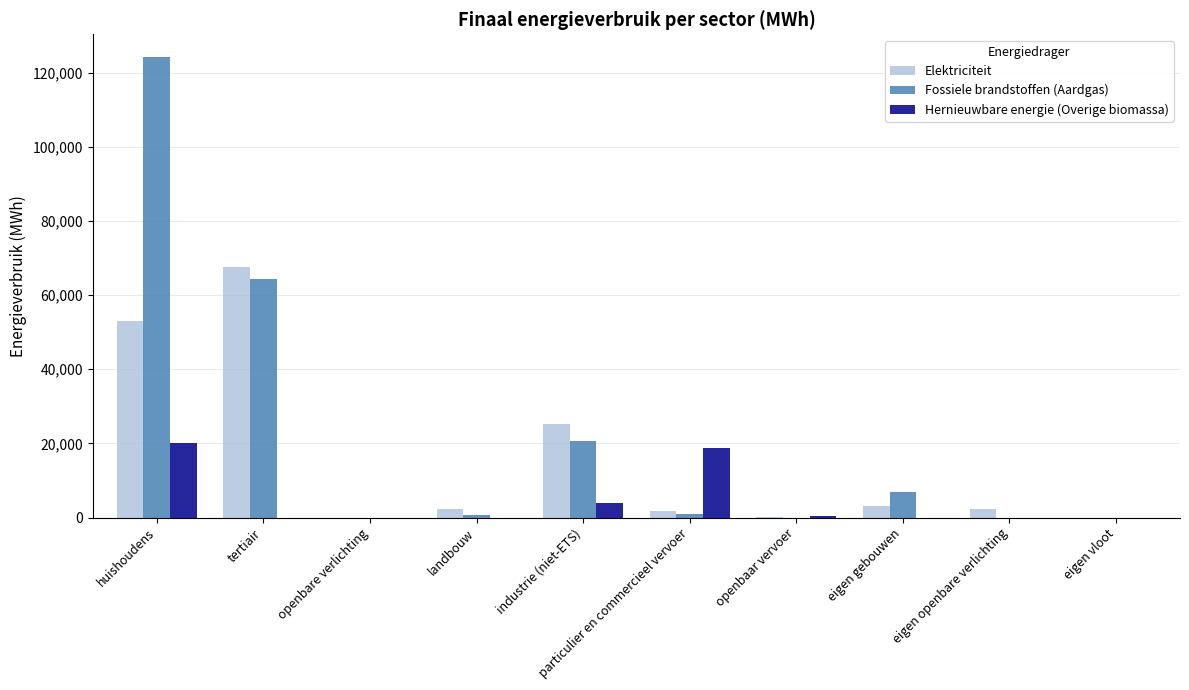

Between eigen gebouwen and eigen vloot, which series saw the biggest shift?

Fossiele brandstoffen (Aardgas)